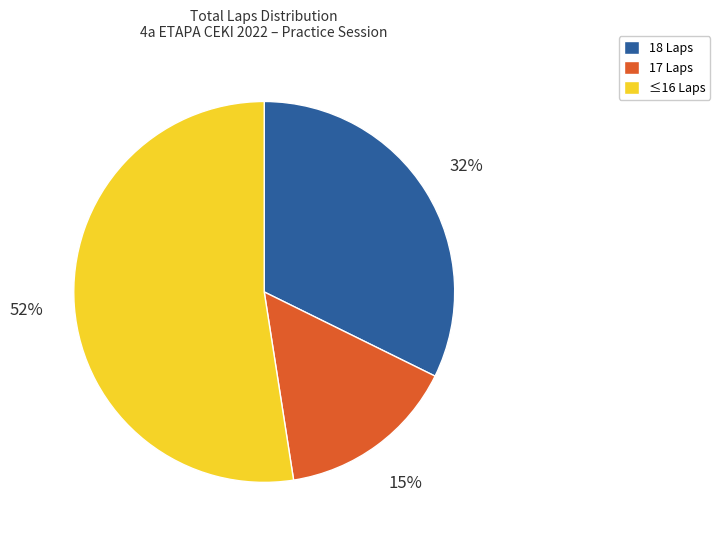

To the nearest percent, what is the average slice percentage?

33%